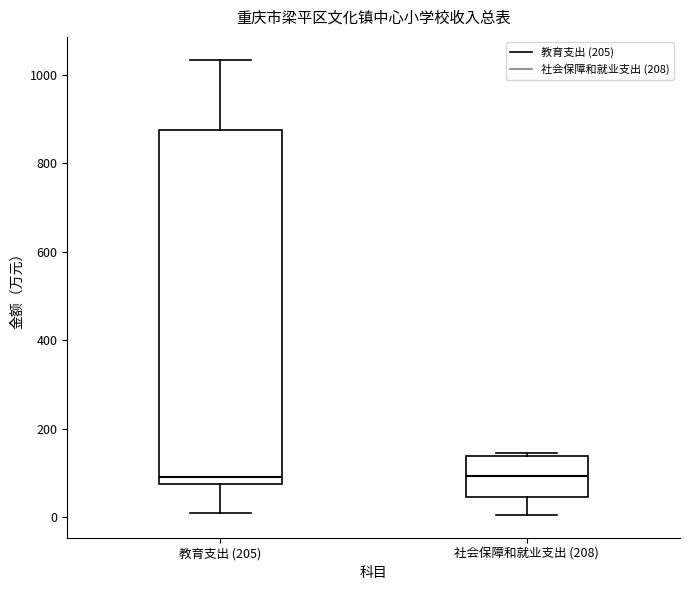

Which box is the tallest, from its lower edge to its upper edge?

教育支出 (205)